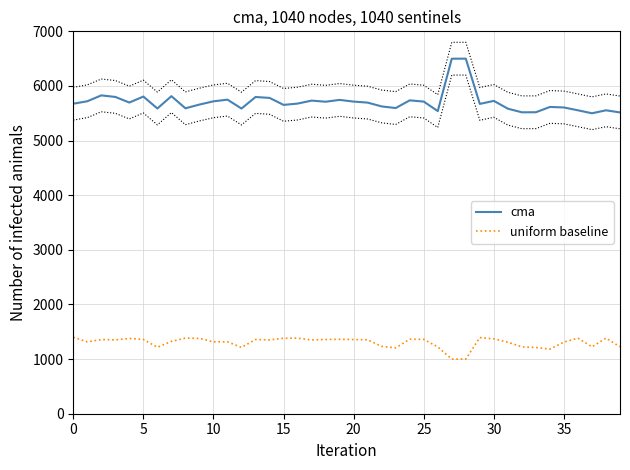

List the series in order of their peak value, highest first.

cma, uniform baseline